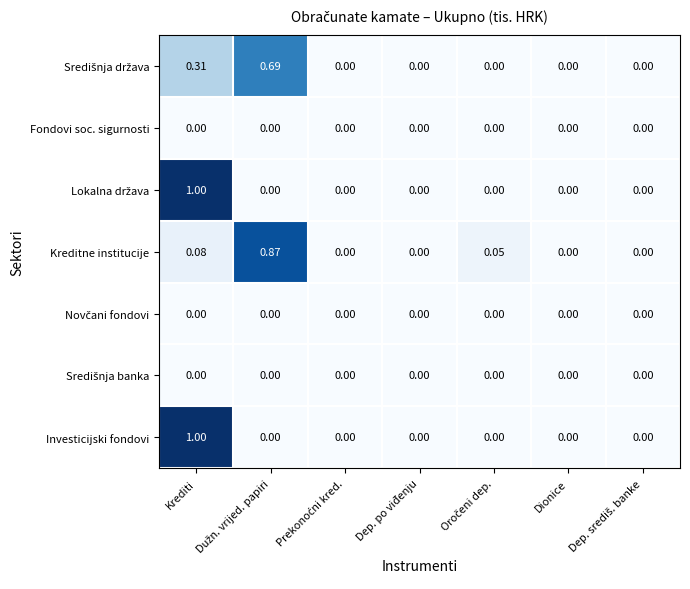

Which label corresponds to the largest value in the chart?

Krediti